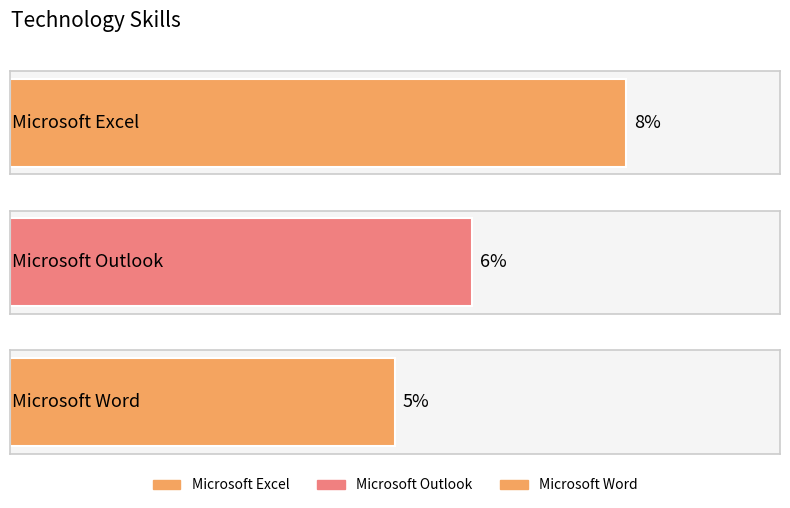

Does the chart contain any negative values?

No